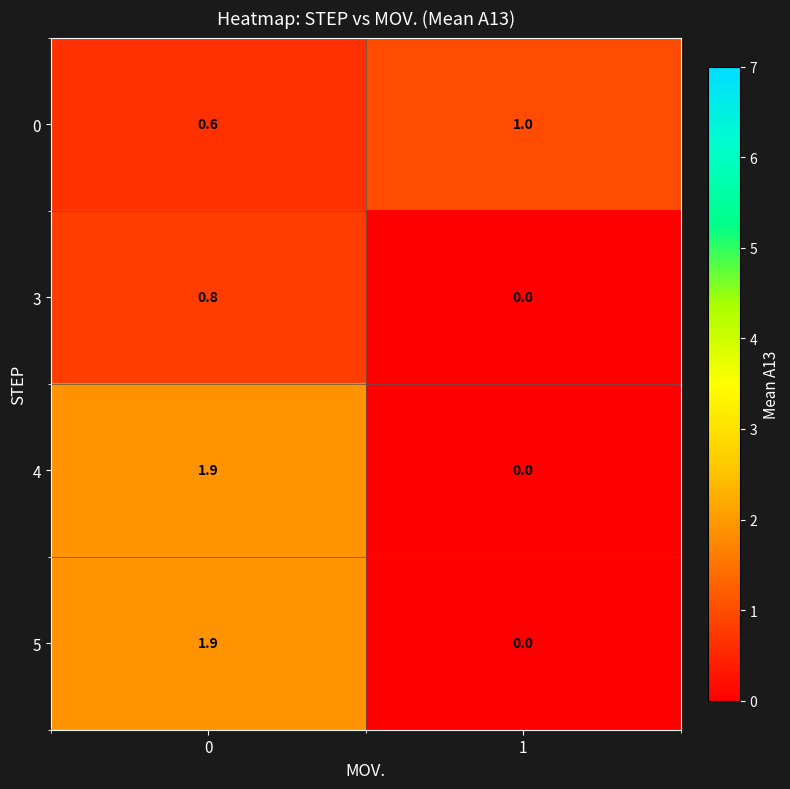

True or false: 0 has a value of 1.0 at 1.

True